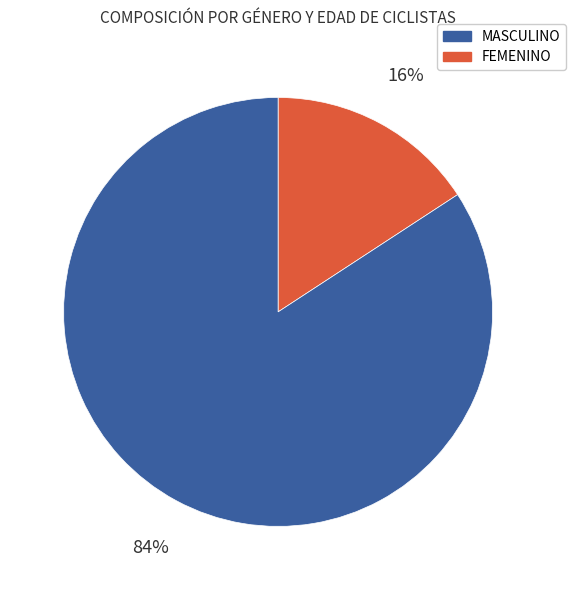

Is there any slice that represents more than half of the pie?

Yes